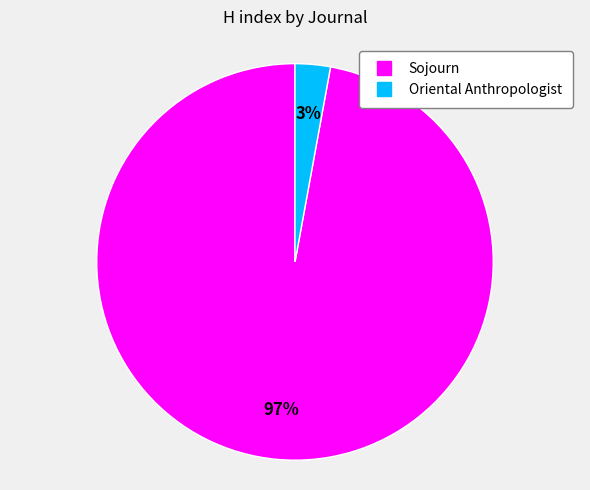

To the nearest percent, what percentage of the pie is Sojourn?

97%